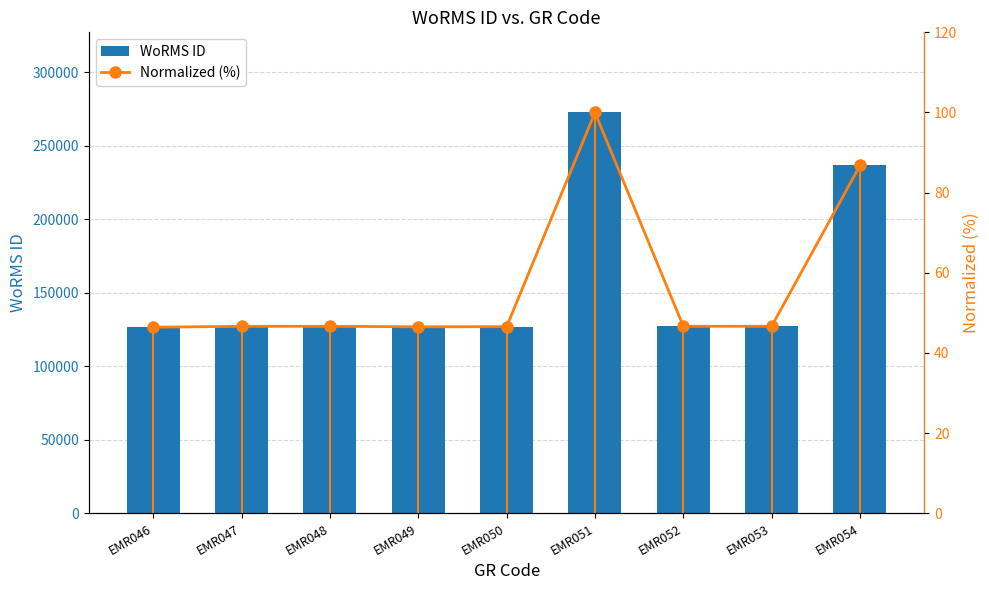

What is the difference between the highest and lowest values at EMR048?

127106.3